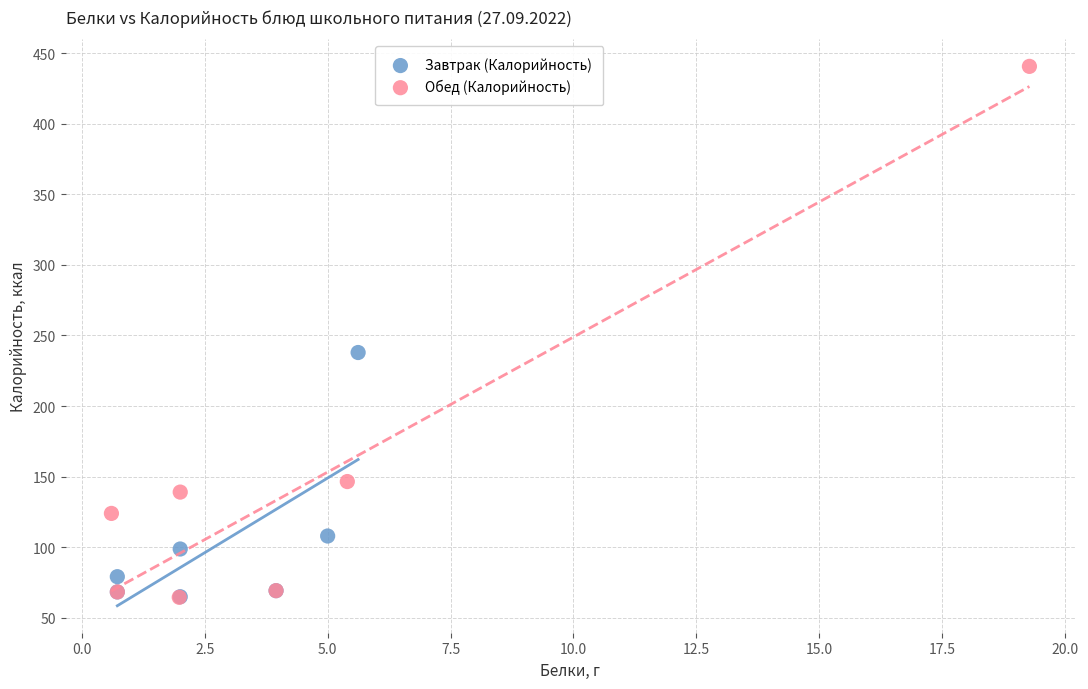

Which series reaches the maximum Y coordinate?

Обед (Калорийность)